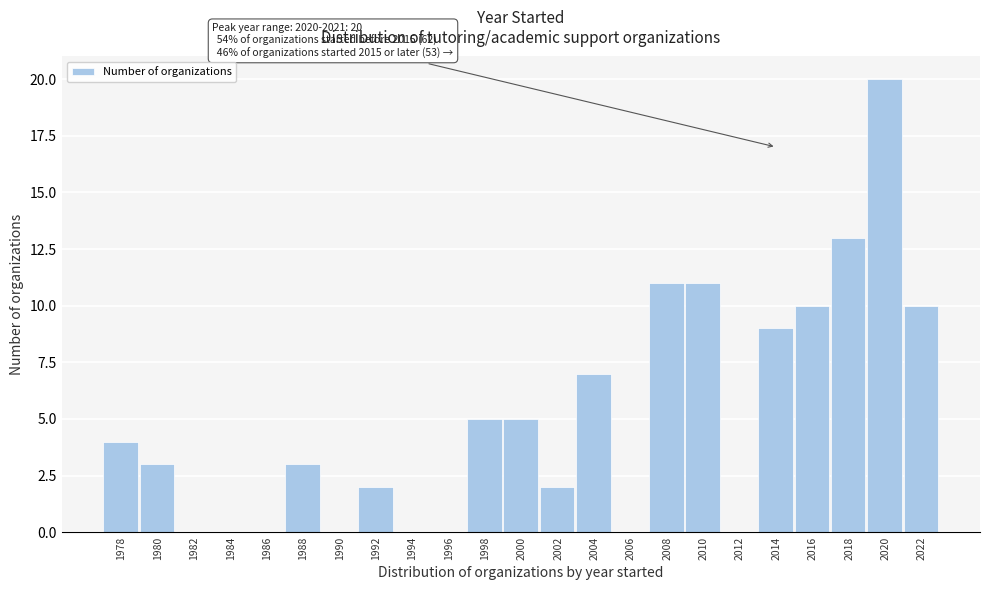

Reading left to right, extract all data points from this chart.

1978=4	1980=3	1982=0	1984=0	1986=0	1988=3	1990=0	1992=2	1994=0	1996=0	1998=5	2000=5	2002=2	2004=7	2006=0	2008=11	2010=11	2012=0	2014=9	2016=10	2018=13	2020=20	2022=10